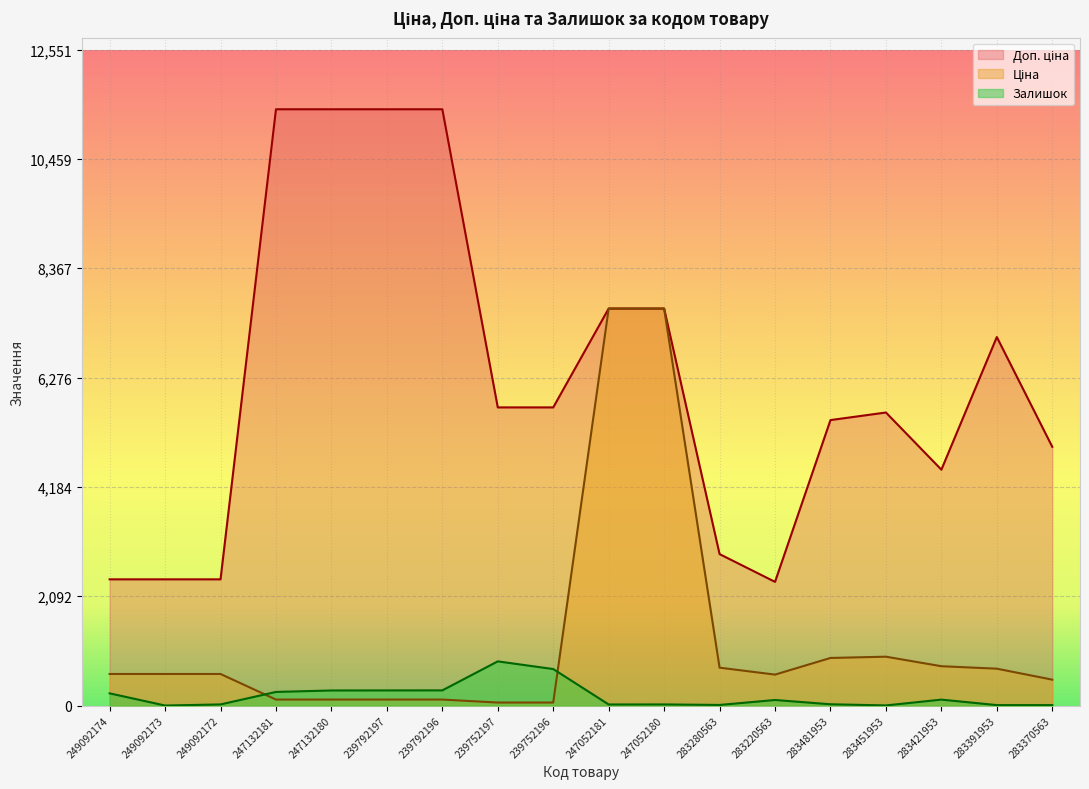

What is the sum of all Доп. ціна values?

112336.5